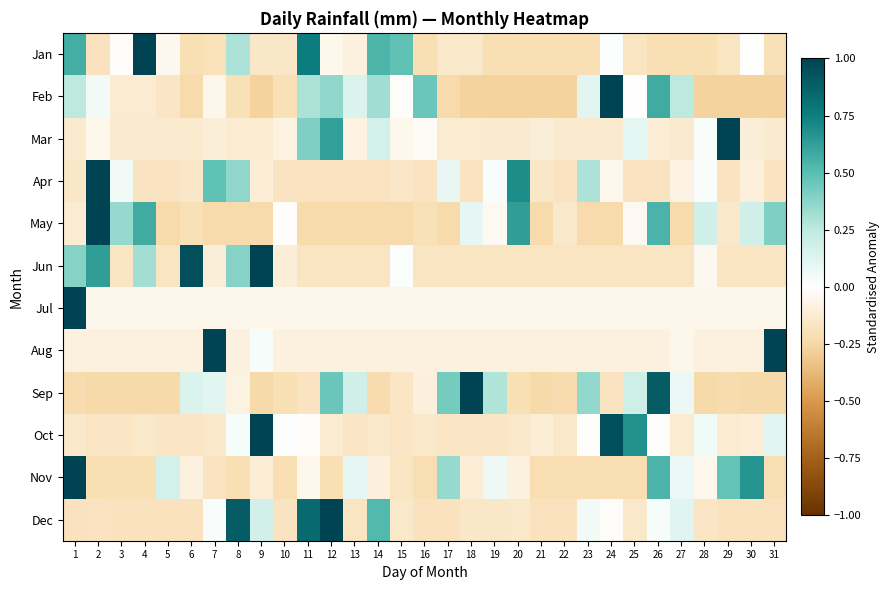

What is the difference between the highest and lowest values at 20?

1.0